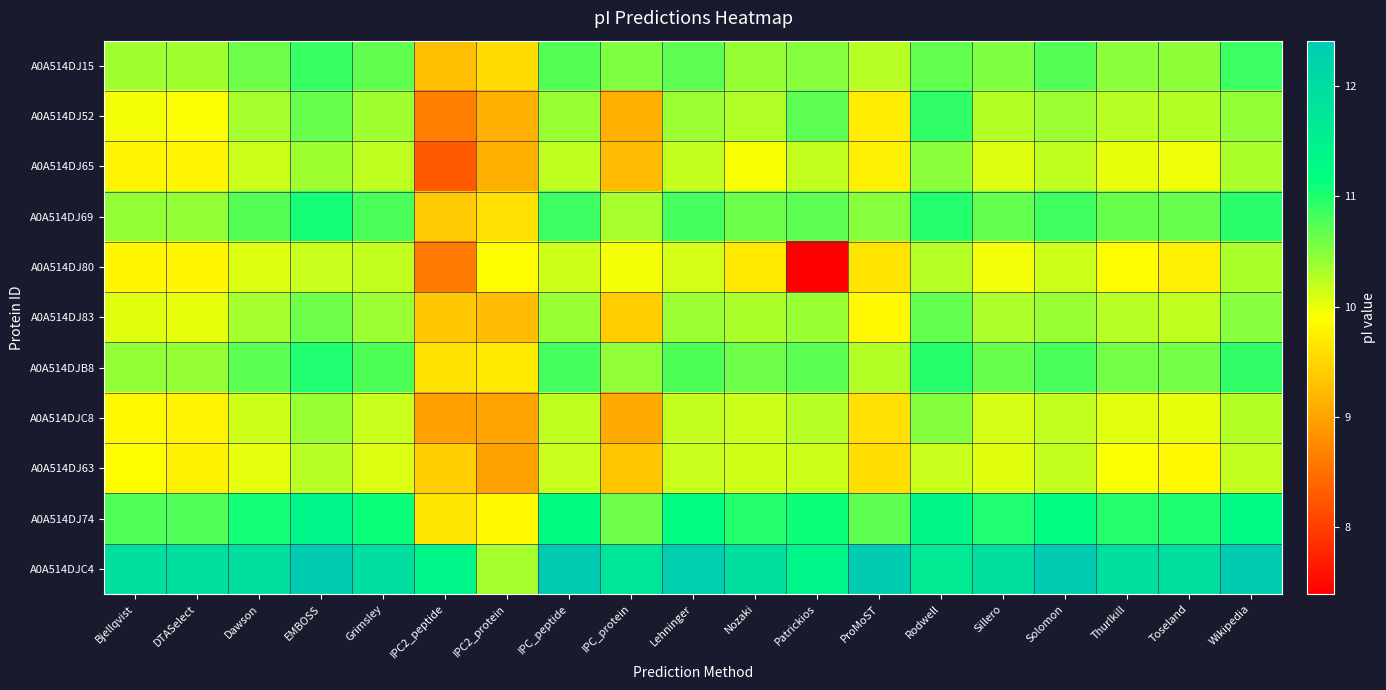

What is the total value across all series at IPC2_peptide?

102.7